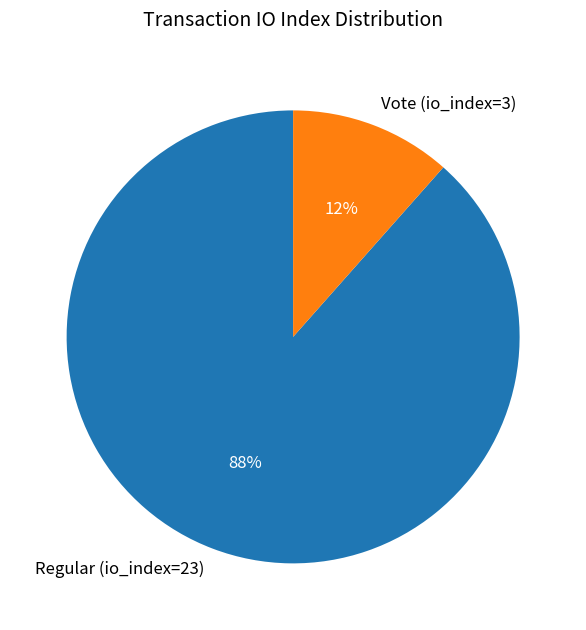

Is there a majority slice in this chart?

Yes